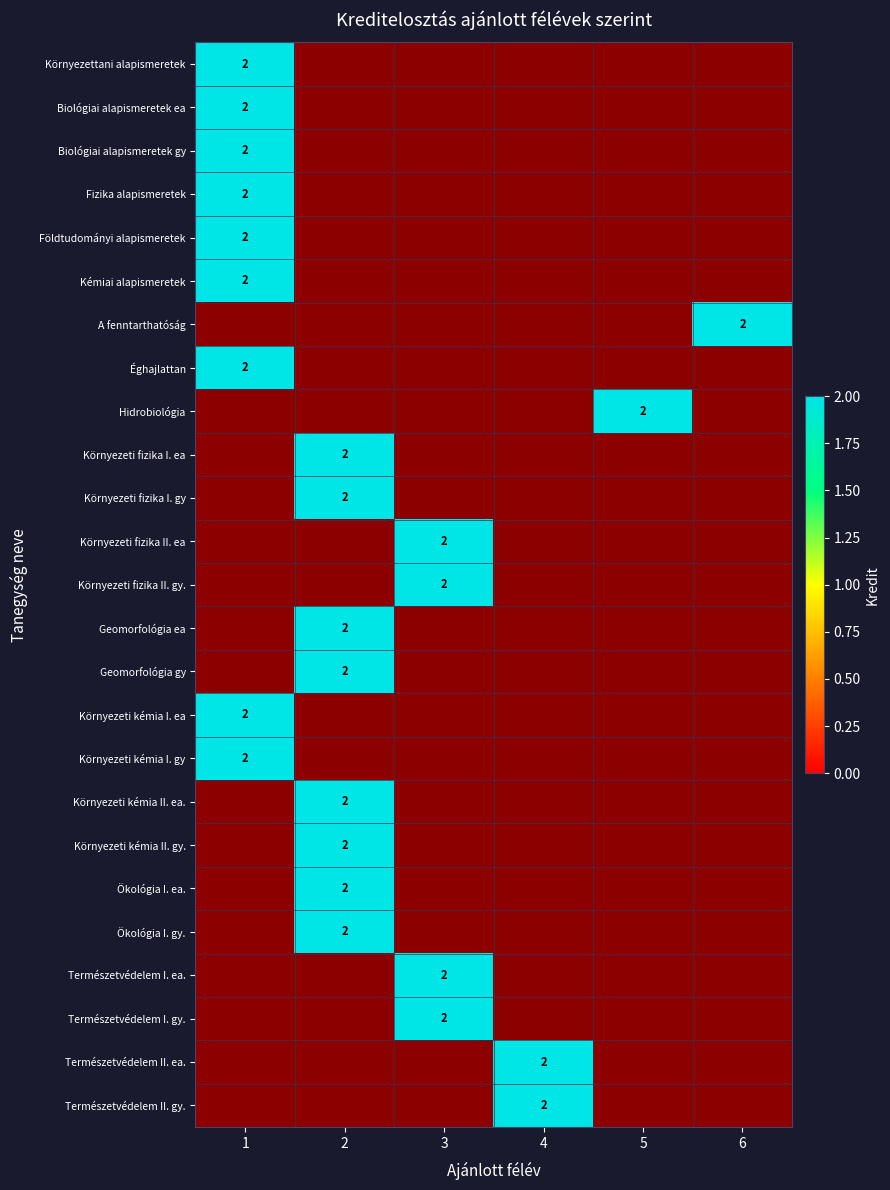

True or false: Környezeti kémia II. gy. has a value of 2 at 2.

True